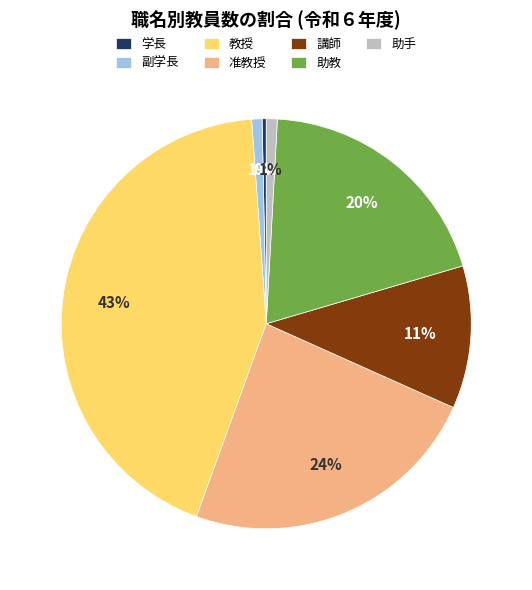

To the nearest percent, what portion does 講師 represent?

11%